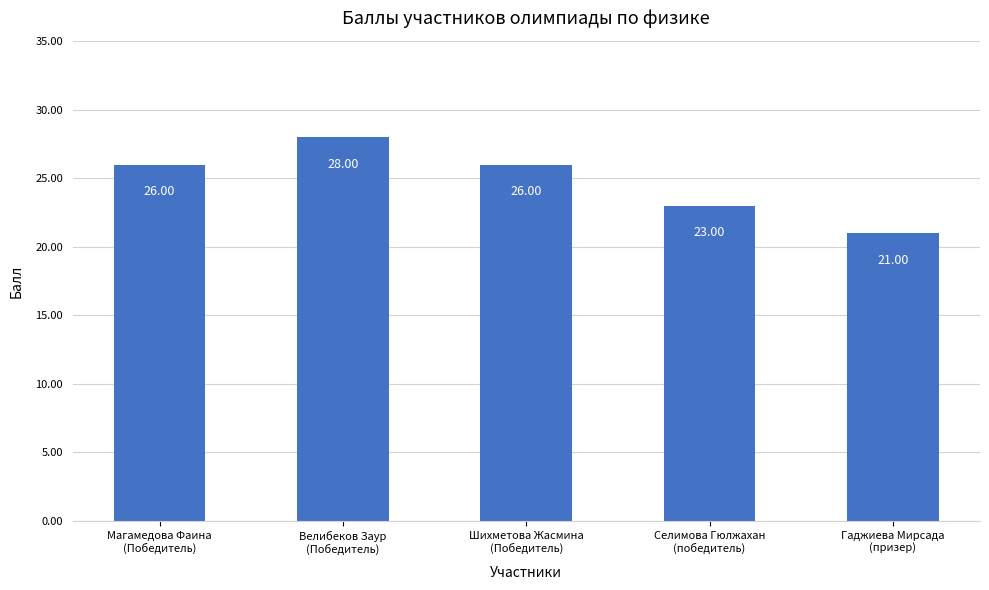

Reading left to right, transcribe all the data shown in this chart.

26	28	26	23	21